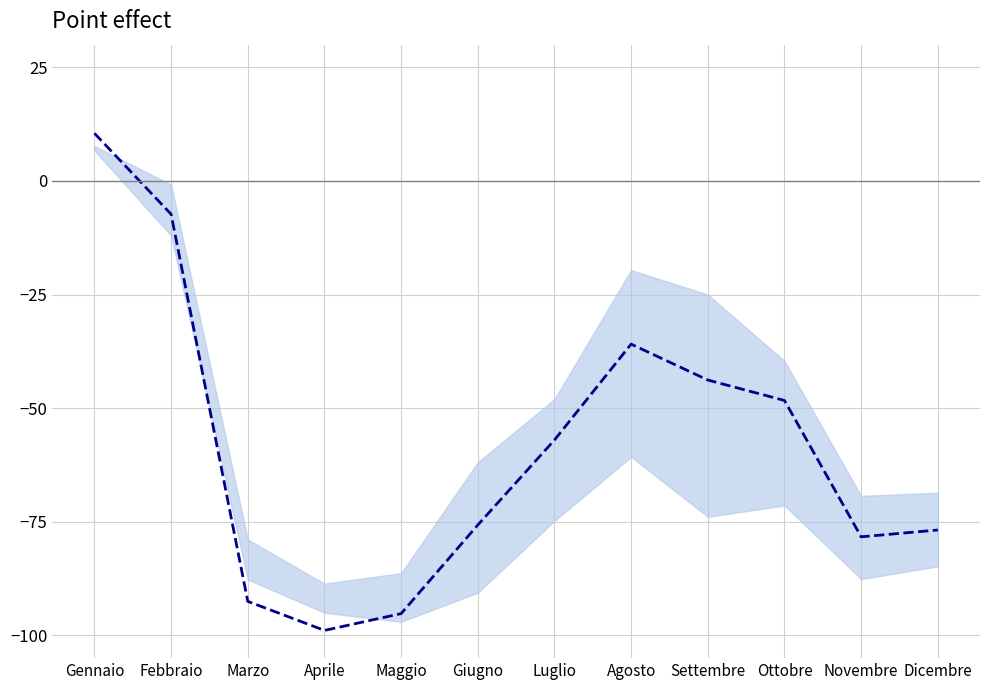

Rank the categories by value from lowest to highest.

Aprile, Maggio, Marzo, Novembre, Dicembre, Giugno, Luglio, Ottobre, Settembre, Agosto, Febbraio, Gennaio